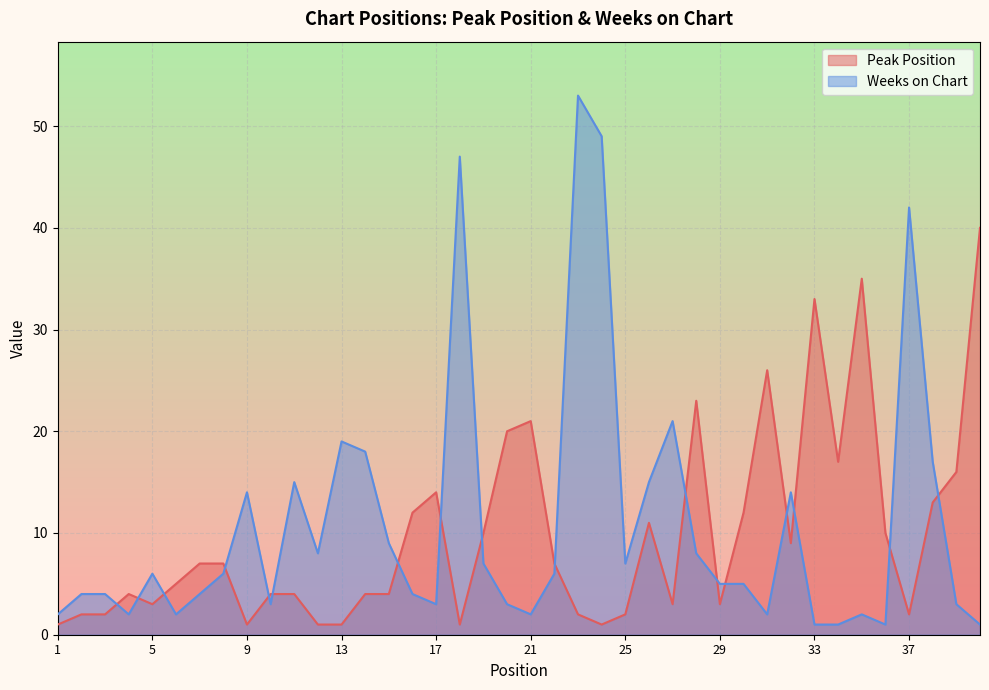

List the series in order of their overall mean, highest first.

Weeks on Chart, Peak Position